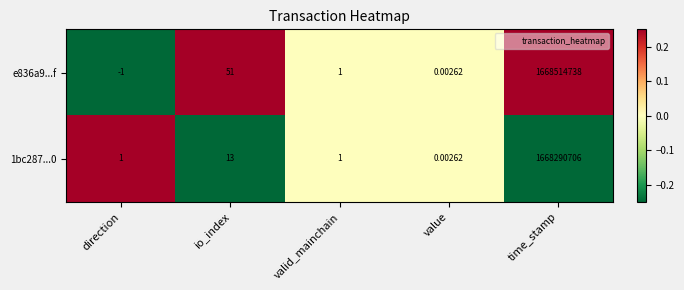

At which label does e836a9...f first exceed 1?

io_index